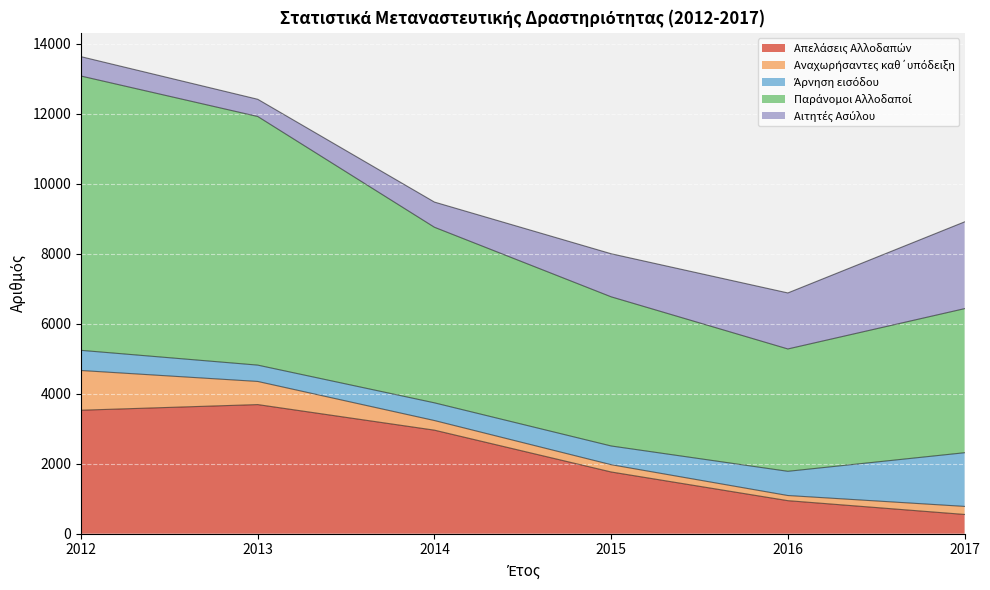

What is the value of the Αναχωρήσαντες καθ΄υπόδειξη point at the 3rd from the left?

275